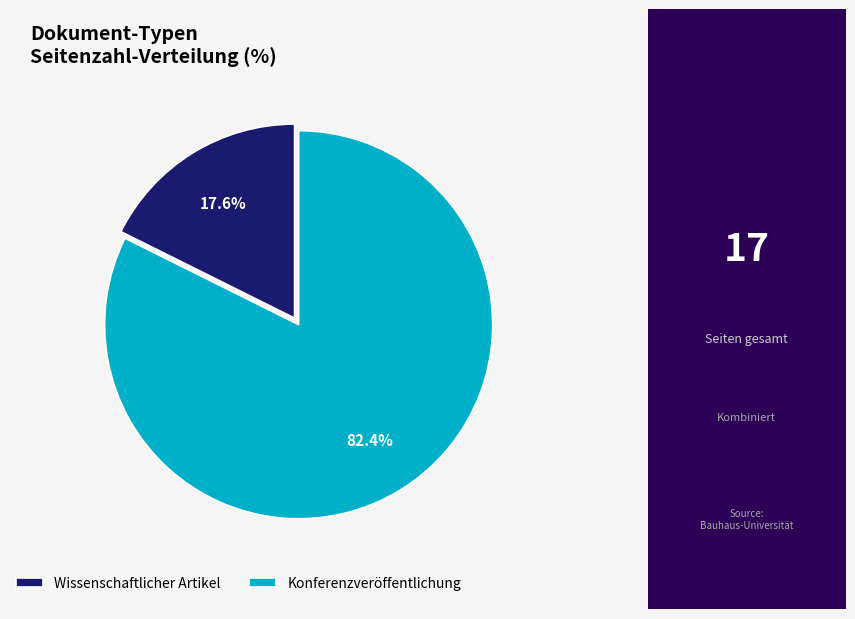

Between Konferenzveröffentlichung and Wissenschaftlicher Artikel, which is larger?

Konferenzveröffentlichung